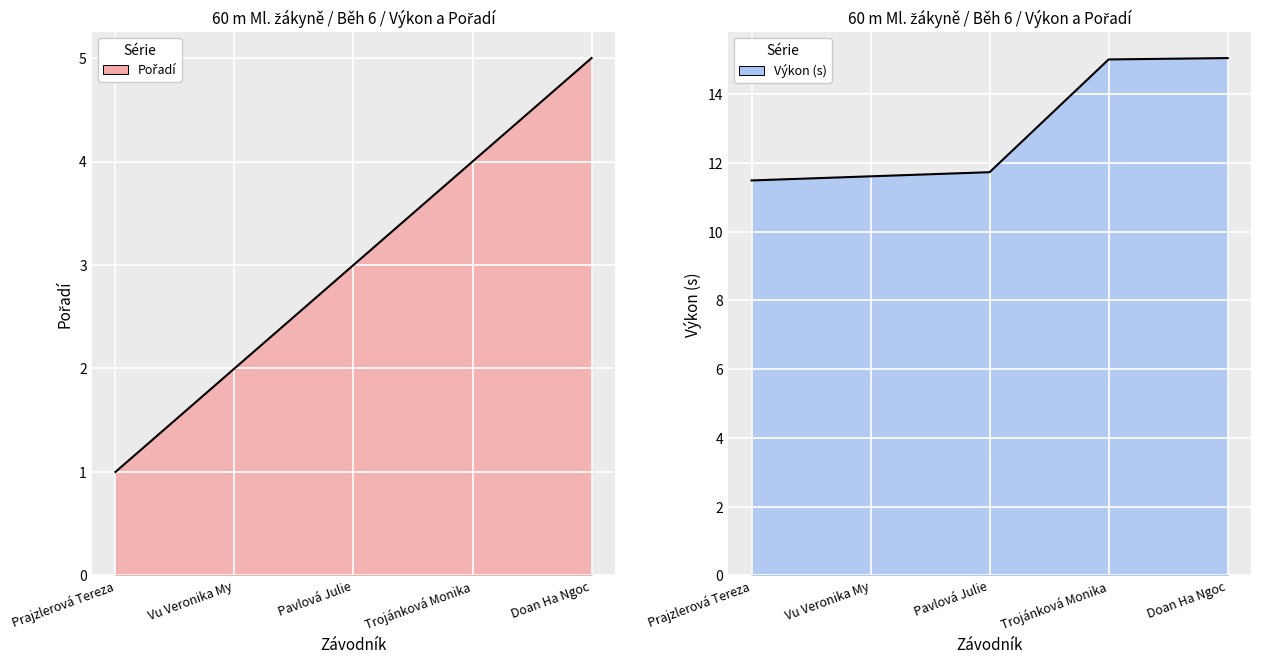

True or false: Pořadí and Výkon intersect in this chart.

False